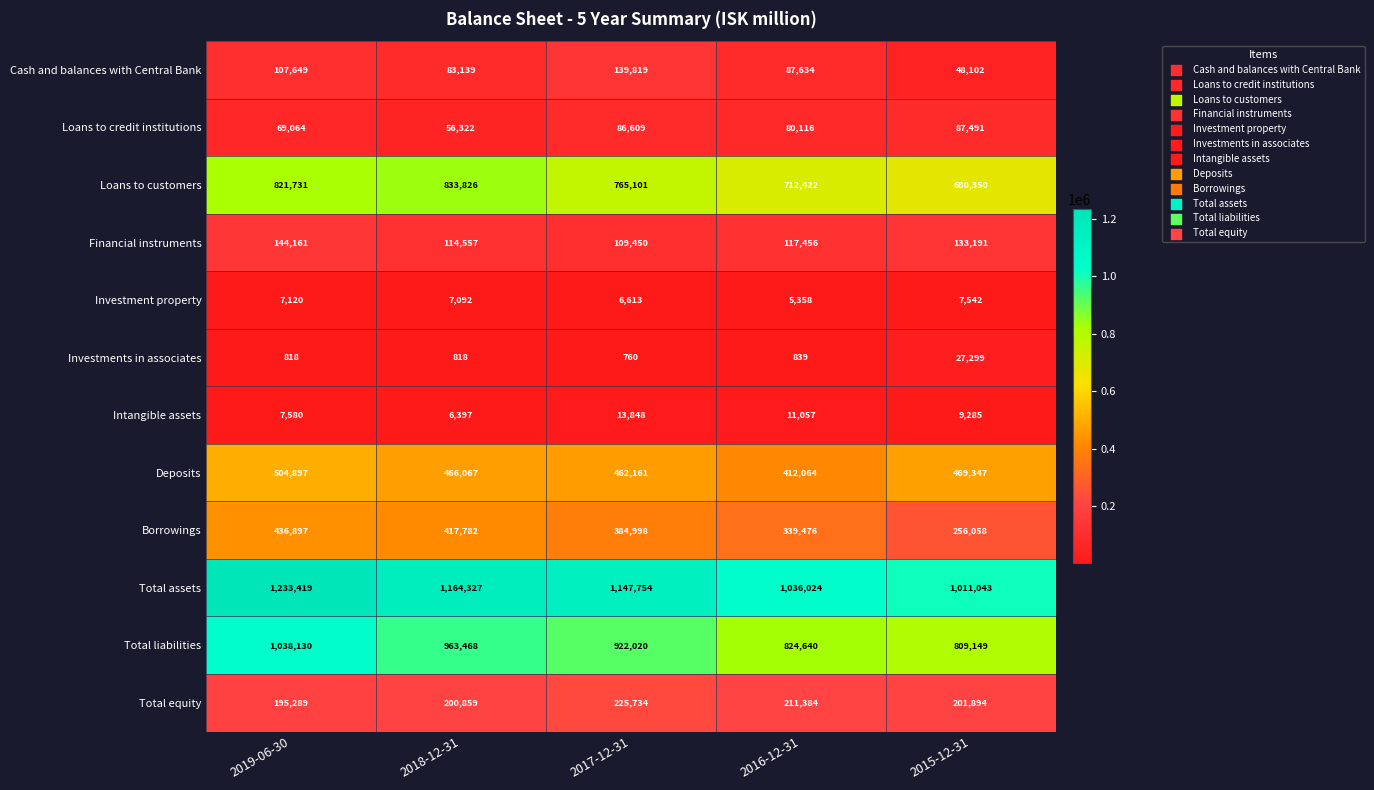

What value does the Financial instruments series have at 2016-12-31, to the nearest 50?

117450